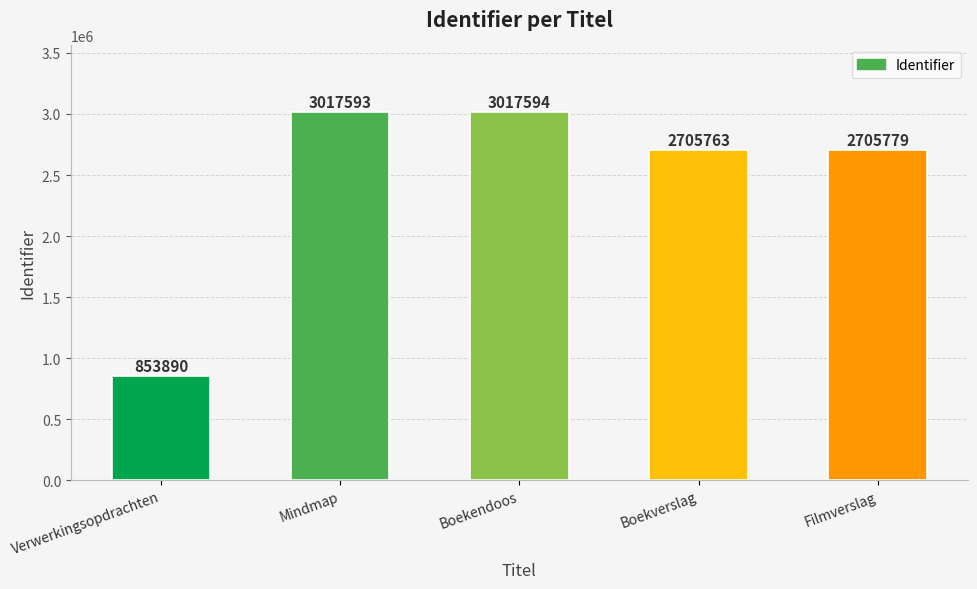

What is the label of the 3rd bar from the left?

Boekendoos